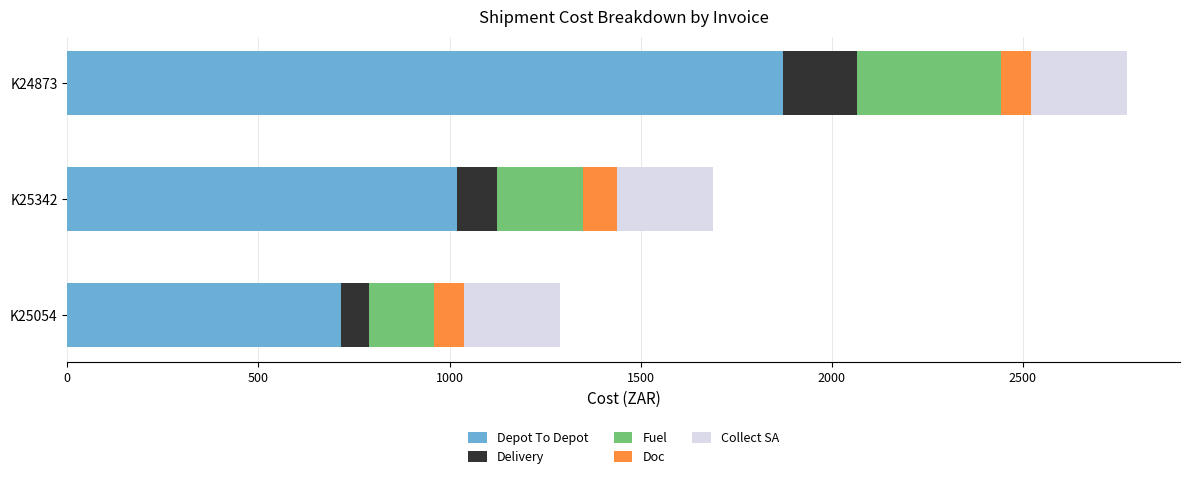

At which category is the sum across all series the highest?

K24873